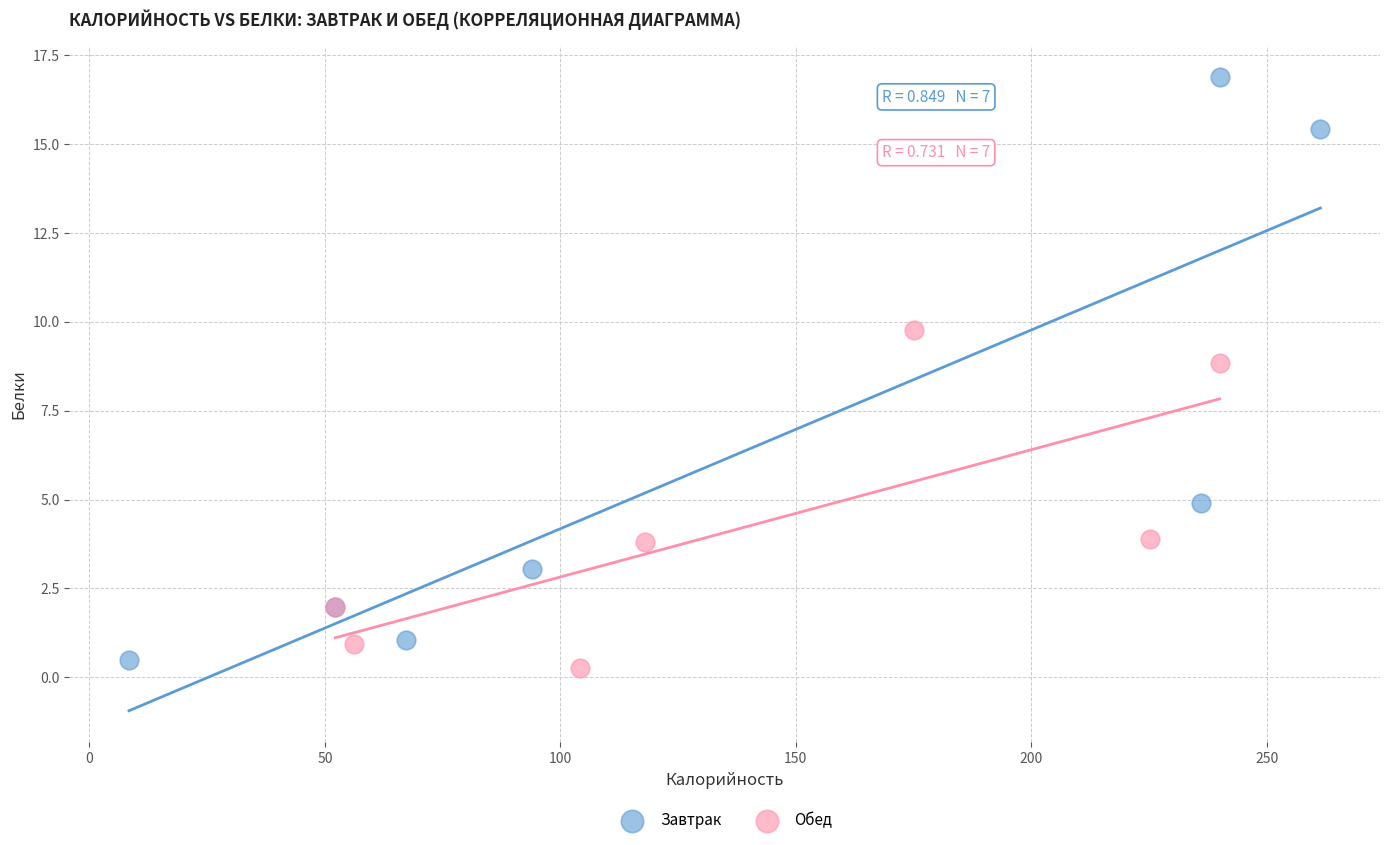

Which series has the largest Y range (max minus min)?

Завтрак